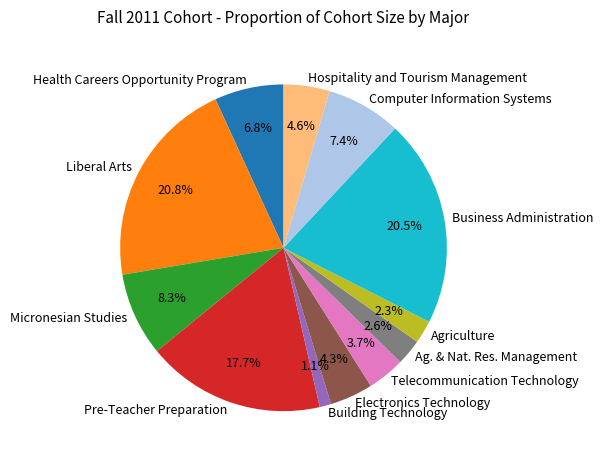

To the nearest percent, what percentage of the pie is Pre-Teacher Preparation?

18%